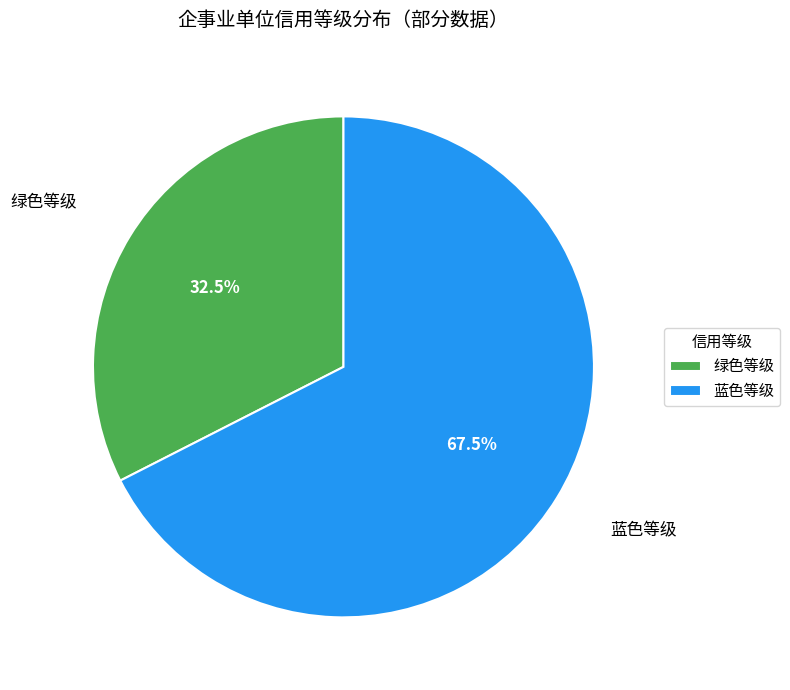

What is the smallest slice in the pie chart?

绿色等级